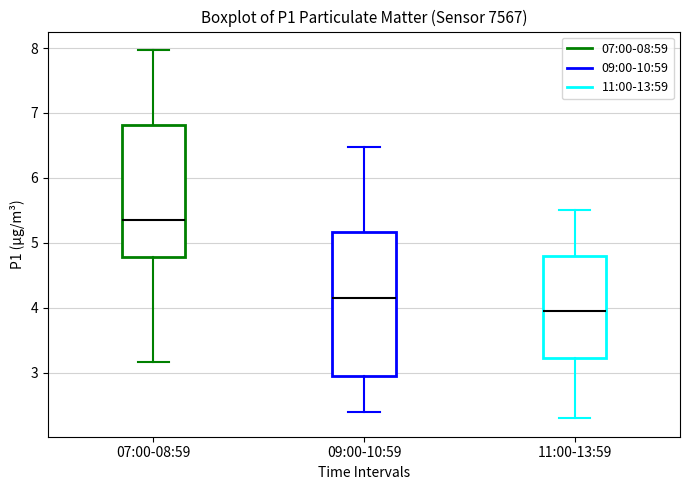

Comparing the boxes themselves (not the whiskers), which one is the tallest?

09:00-10:59